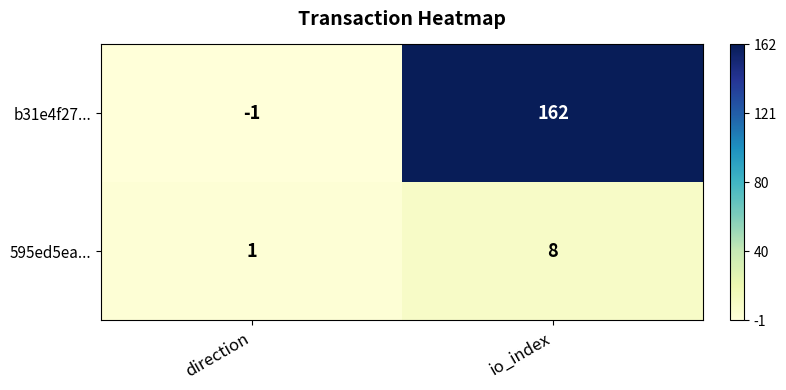

Reading left to right, extract all data points from this chart.

b31e4f27...: -1	162
595ed5ea...: 1	8